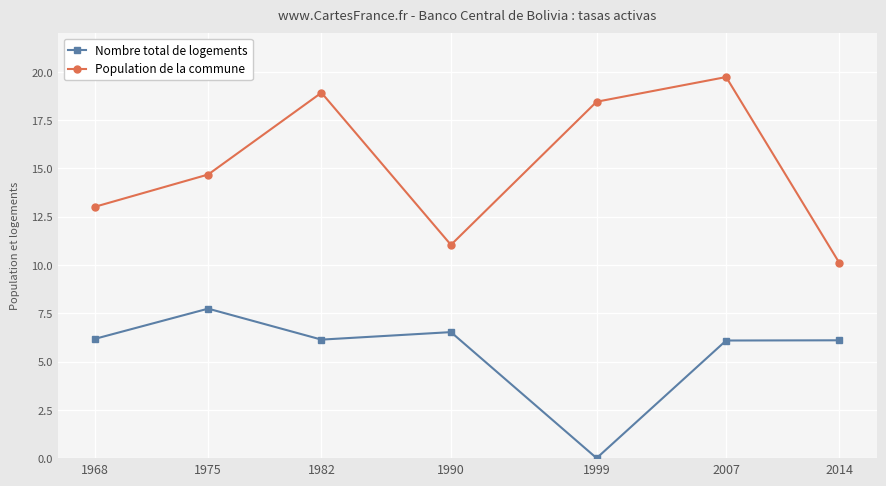

What is the difference between the maximum and minimum values in the Population de la commune series?

9.6